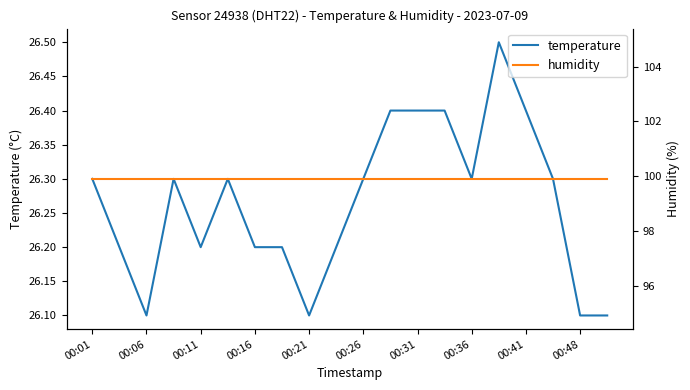

The value of temperature at 00:21 is 44.8. True or false?

False